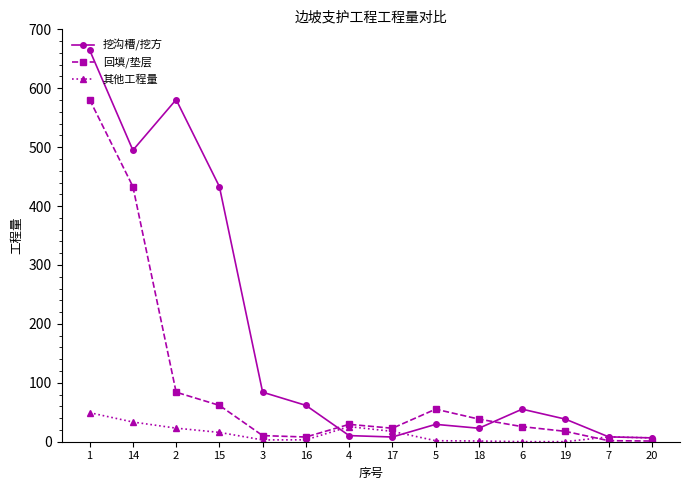

Does the chart display data point markers on the line(s)?

Yes